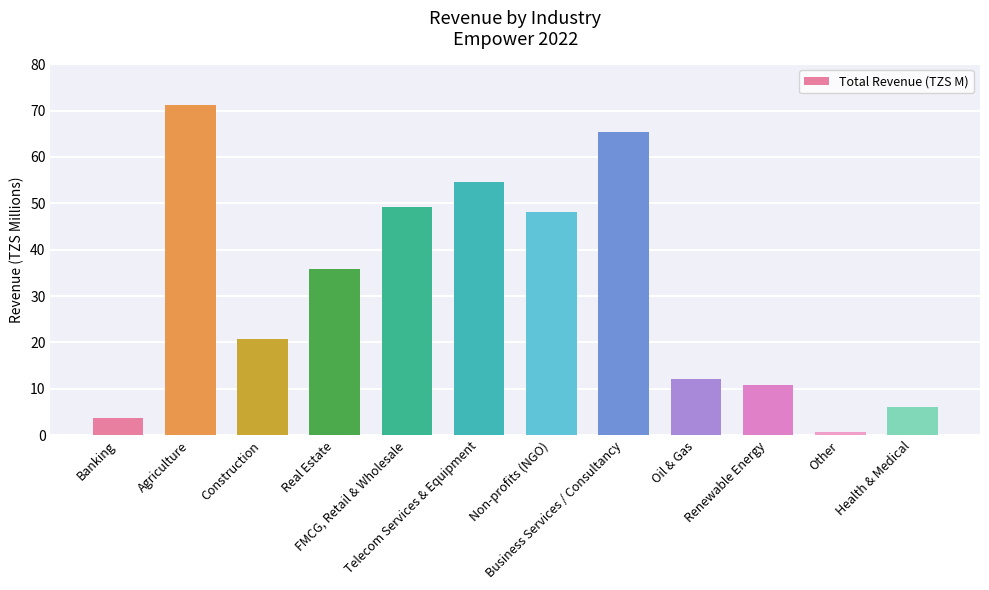

List the labels in order of value, largest first.

Agriculture, Business Services / Consultancy, Telecom Services & Equipment, FMCG, Retail & Wholesale, Non-profits (NGO), Real Estate, Construction, Oil & Gas, Renewable Energy, Health & Medical, Banking, Other